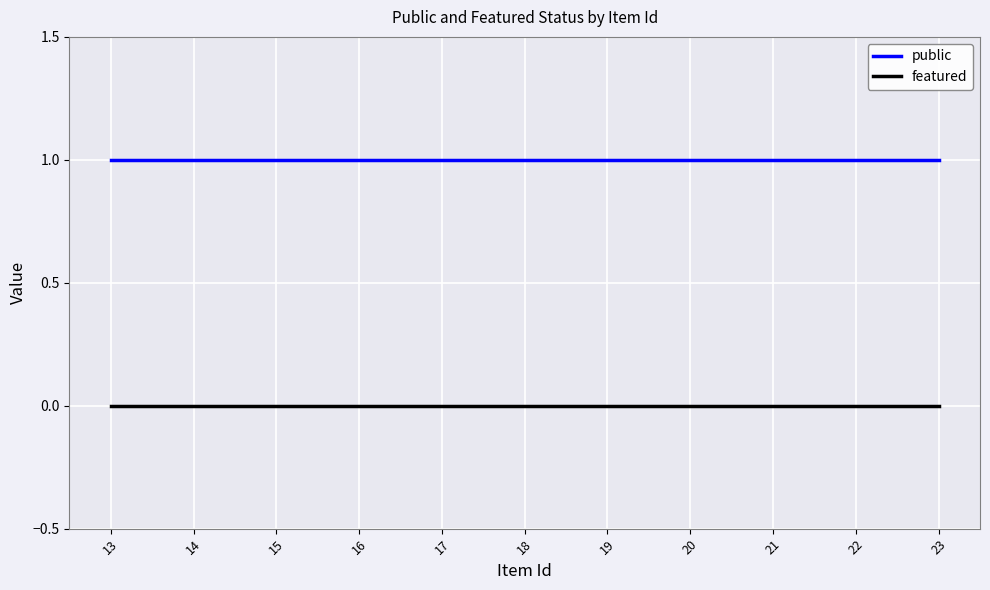

How many lines are shown in the chart?

2